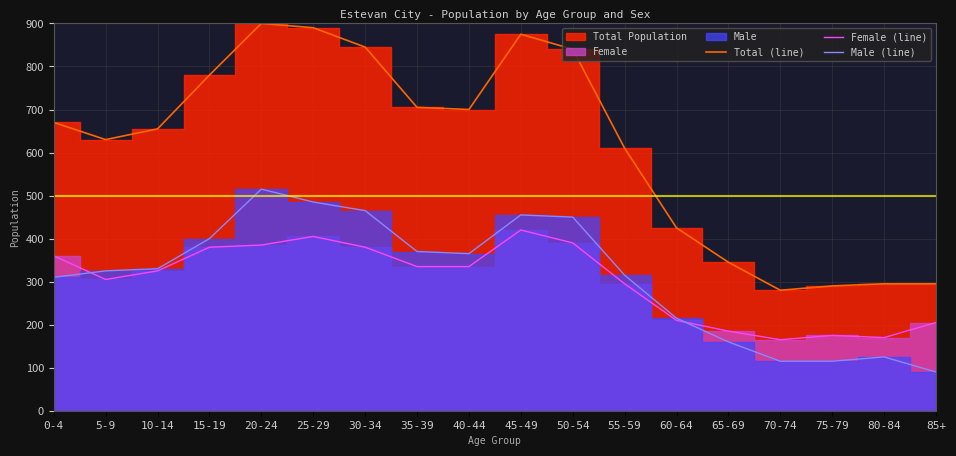

Which series changed the most between 35-39 and 85+?

Total (line)